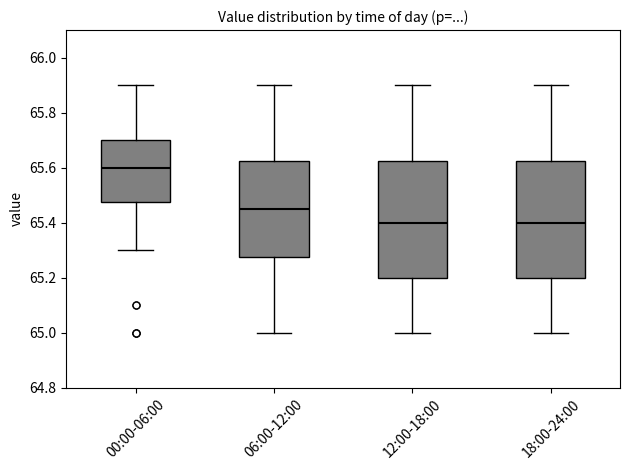

Reading left to right, read every box against the y-axis: the position of its median line, the range the box covers, and the ends of its whiskers. The values are not printed on the chart, so give them approximately, as read against the axis.

00:00-06:00: median 65.60, box 65.48 to 65.70, whiskers 65.30 to 65.90
06:00-12:00: median 65.46, box 65.28 to 65.62, whiskers 65.00 to 65.90
12:00-18:00: median 65.40, box 65.20 to 65.62, whiskers 65.00 to 65.90
18:00-24:00: median 65.40, box 65.20 to 65.62, whiskers 65.00 to 65.90